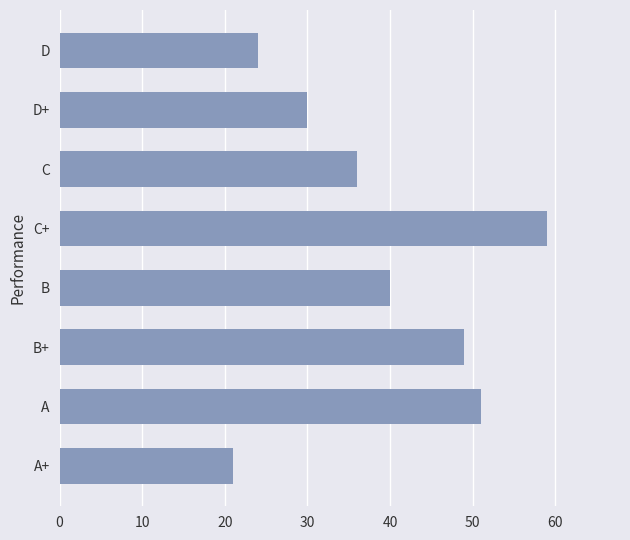

Reading top to bottom, extract all data points from this chart.

24	30	36	59	40	49	51	21